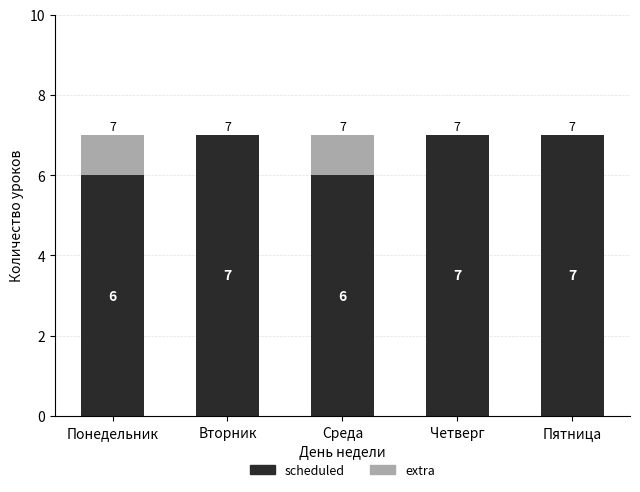

Does the chart contain stacked bars?

Yes